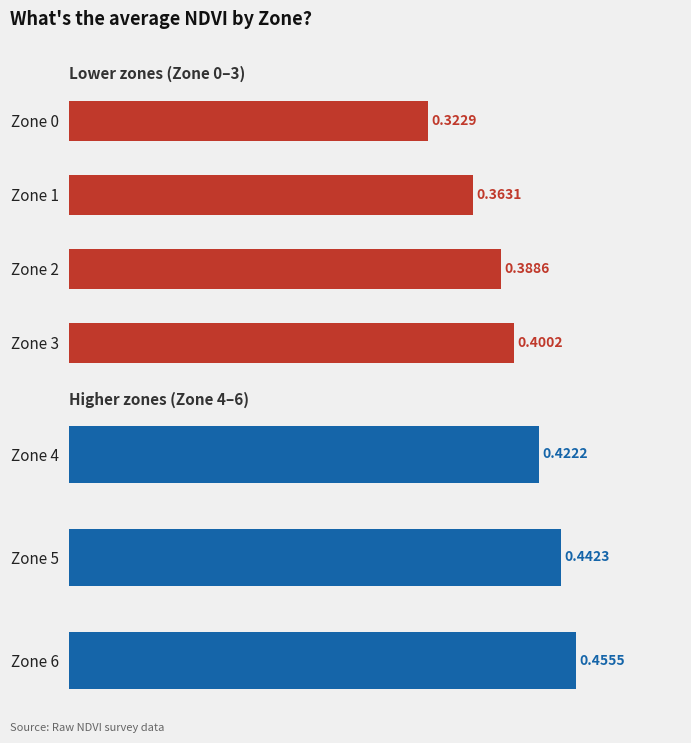

The value at Zone 0 is 0.6. True or false?

False